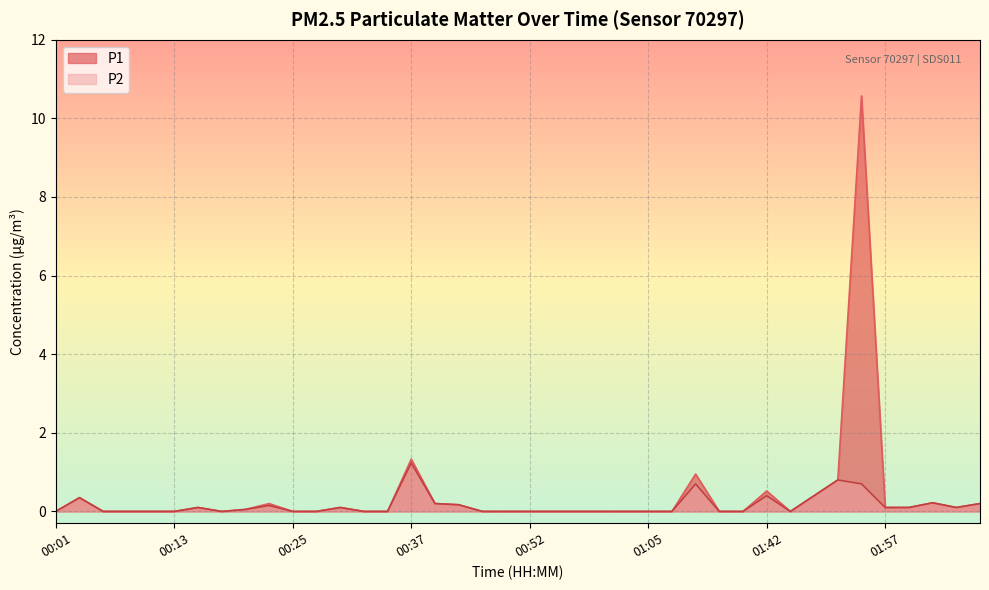

Which category has the highest value across all series?

01:55